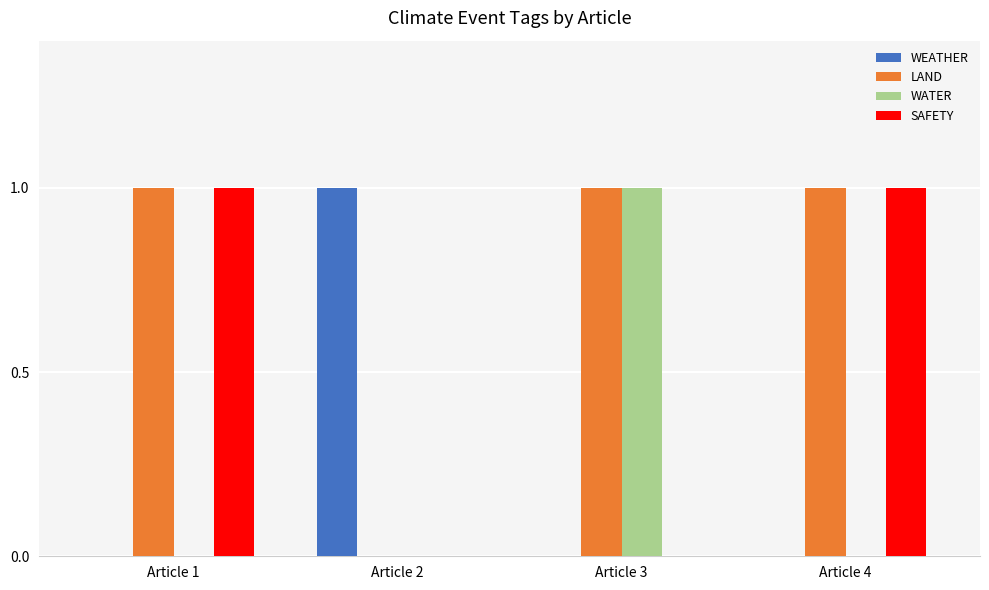

Reading right to left, extract all data points from this chart.

WEATHER: 0	0	1	0
LAND: 1	1	0	1
WATER: 0	1	0	0
SAFETY: 1	0	0	1